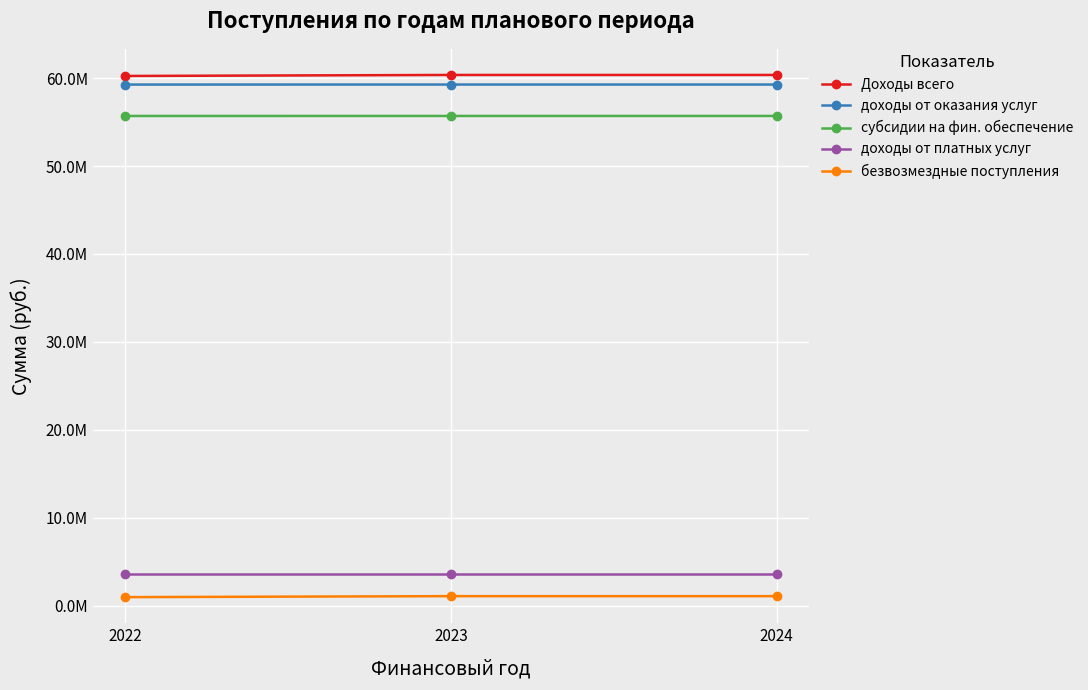

Rank the categories by субсидии на фин. обеспечение value from highest to lowest.

2024, 2023, 2022